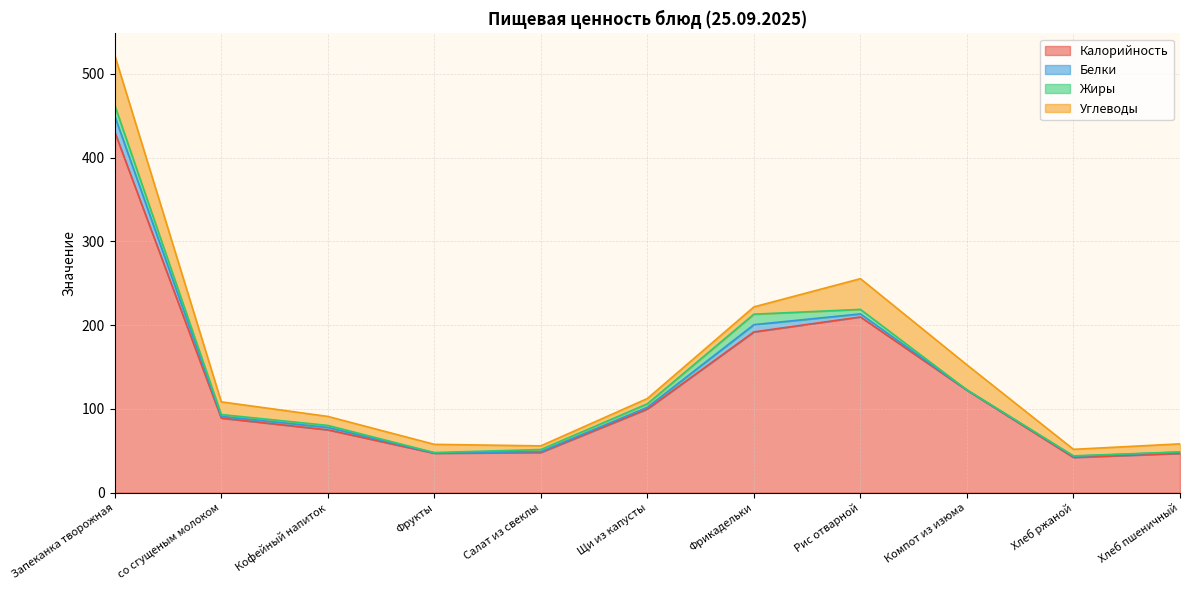

Reading left to right, extract all data points from this chart.

Калорийность: 430.5	88.9	74.9	47.0	47.9	99.8	191.8	209.7	122.2	42.0	46.8
Белки: 18.9	2.0	2.9	0.4	1.0	2.1	8.7	3.6	0.3	1.4	1.6
Жиры: 12.9	2.2	2.4	0.4	2.5	4.1	12.5	5.4	0.1	0.5	0.2
Углеводы: 59.7	15.2	10.8	9.8	4.4	6.3	8.7	36.7	29.9	7.8	9.7